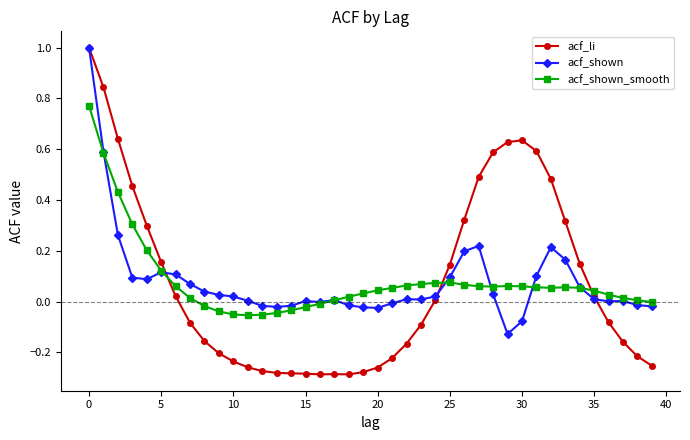

Which series has the widest spread of values?

acf_li